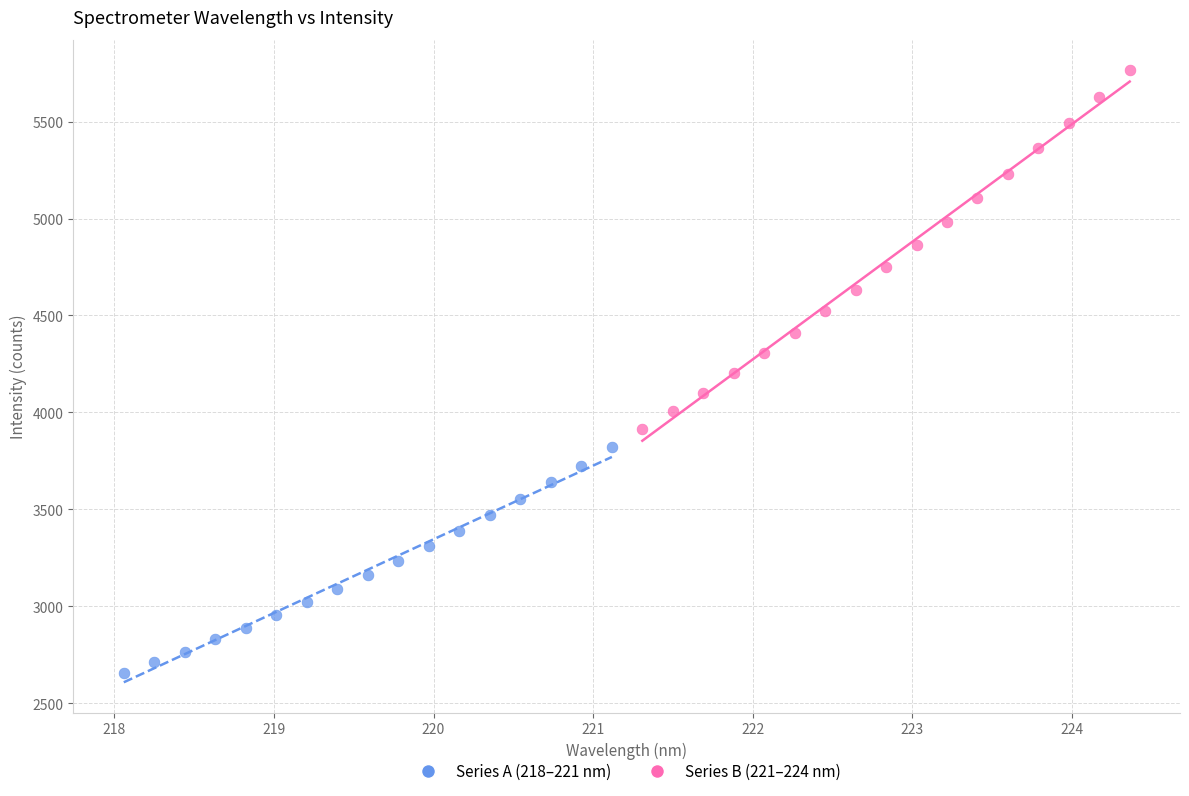

Which series contains the lowest Y value?

Series A (218–221 nm)